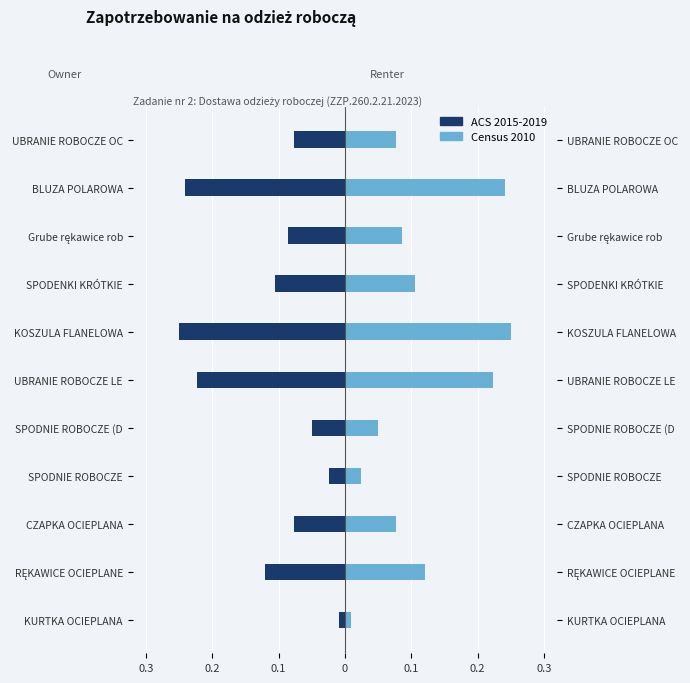

Reading left to right, what are all the values shown in this chart?

ACS 2015-2019: -0.0	-0.1	-0.1	-0.0	-0.1	-0.2	-0.2	-0.1	-0.1	-0.2	-0.1
Census 2010: 0.0	0.1	0.1	0.0	0.1	0.2	0.2	0.1	0.1	0.2	0.1